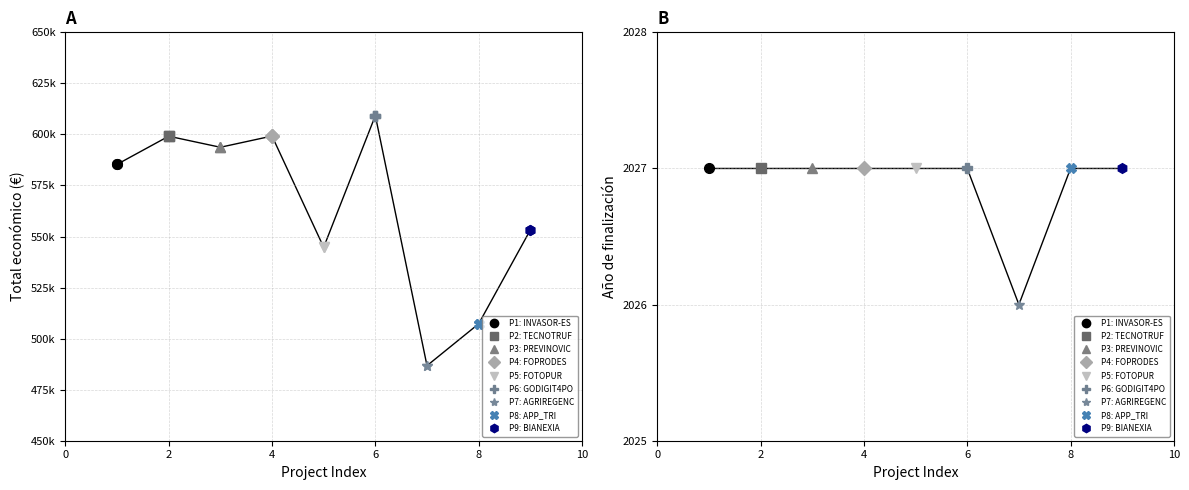

True or false: Total económico and Año de finalización intersect in this chart.

False